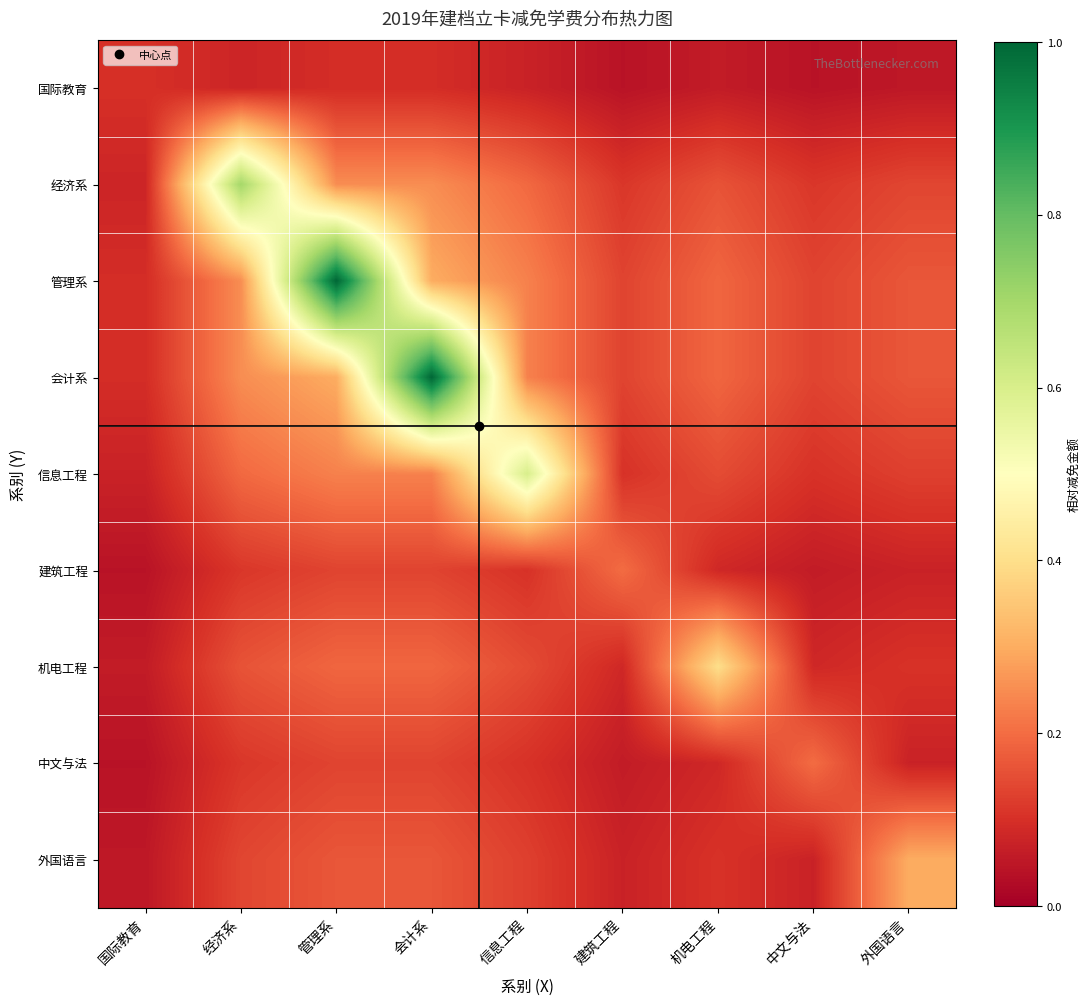

Reading left to right, list all the values displayed in this chart.

国际教育: 国际教育=0.1	经济系=0.1	管理系=0.1	会计系=0.1	信息工程=0.1	建筑工程=0.0	机电工程=0.1	中文与法=0.0	外国语言=0.1
经济系: 国际教育=0.1	经济系=0.7	管理系=0.3	会计系=0.3	信息工程=0.2	建筑工程=0.1	机电工程=0.2	中文与法=0.1	外国语言=0.1
管理系: 国际教育=0.1	经济系=0.3	管理系=1.0	会计系=0.3	信息工程=0.2	建筑工程=0.1	机电工程=0.2	中文与法=0.1	外国语言=0.2
会计系: 国际教育=0.1	经济系=0.3	管理系=0.3	会计系=1.0	信息工程=0.2	建筑工程=0.1	机电工程=0.2	中文与法=0.1	外国语言=0.2
信息工程: 国际教育=0.1	经济系=0.2	管理系=0.2	会计系=0.2	信息工程=0.6	建筑工程=0.1	机电工程=0.1	中文与法=0.1	外国语言=0.1
建筑工程: 国际教育=0.0	经济系=0.1	管理系=0.1	会计系=0.1	信息工程=0.1	建筑工程=0.2	机电工程=0.1	中文与法=0.1	外国语言=0.1
机电工程: 国际教育=0.1	经济系=0.2	管理系=0.2	会计系=0.2	信息工程=0.1	建筑工程=0.1	机电工程=0.4	中文与法=0.1	外国语言=0.1
中文与法: 国际教育=0.0	经济系=0.1	管理系=0.1	会计系=0.1	信息工程=0.1	建筑工程=0.1	机电工程=0.1	中文与法=0.2	外国语言=0.1
外国语言: 国际教育=0.1	经济系=0.1	管理系=0.2	会计系=0.2	信息工程=0.1	建筑工程=0.1	机电工程=0.1	中文与法=0.1	外国语言=0.3